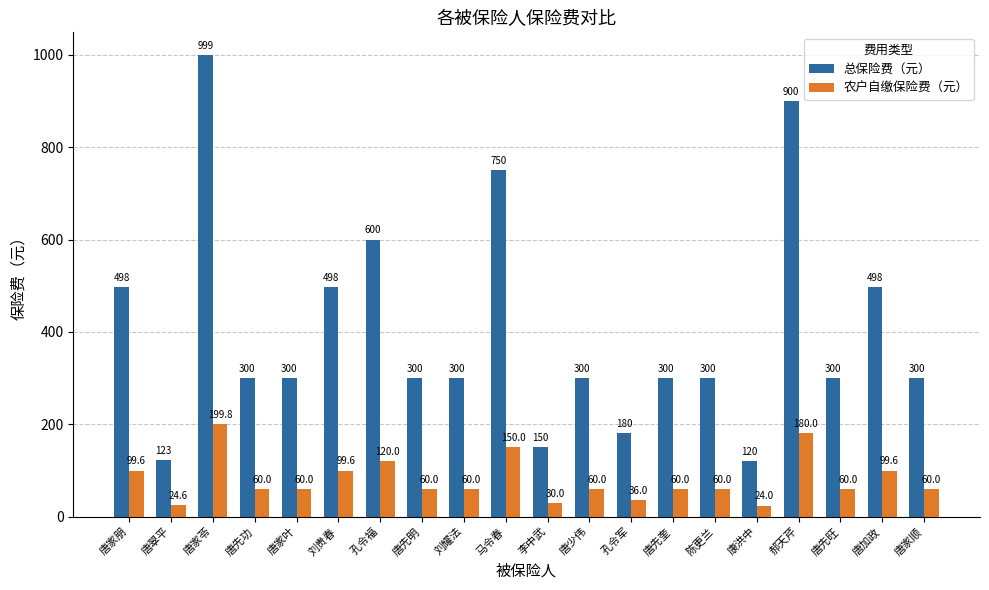

What is the value of the 农户自缴保险费（元） bar at the 16th from the left?

24.0